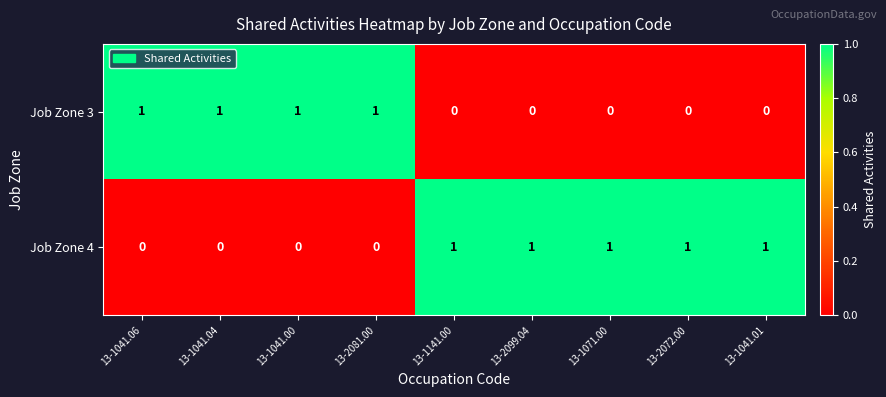

Reading left to right, transcribe all the data shown in this chart.

Job Zone 3: 13-1041.06=1	13-1041.04=1	13-1041.00=1	13-2081.00=1	13-1141.00=0	13-2099.04=0	13-1071.00=0	13-2072.00=0	13-1041.01=0
Job Zone 4: 13-1041.06=0	13-1041.04=0	13-1041.00=0	13-2081.00=0	13-1141.00=1	13-2099.04=1	13-1071.00=1	13-2072.00=1	13-1041.01=1